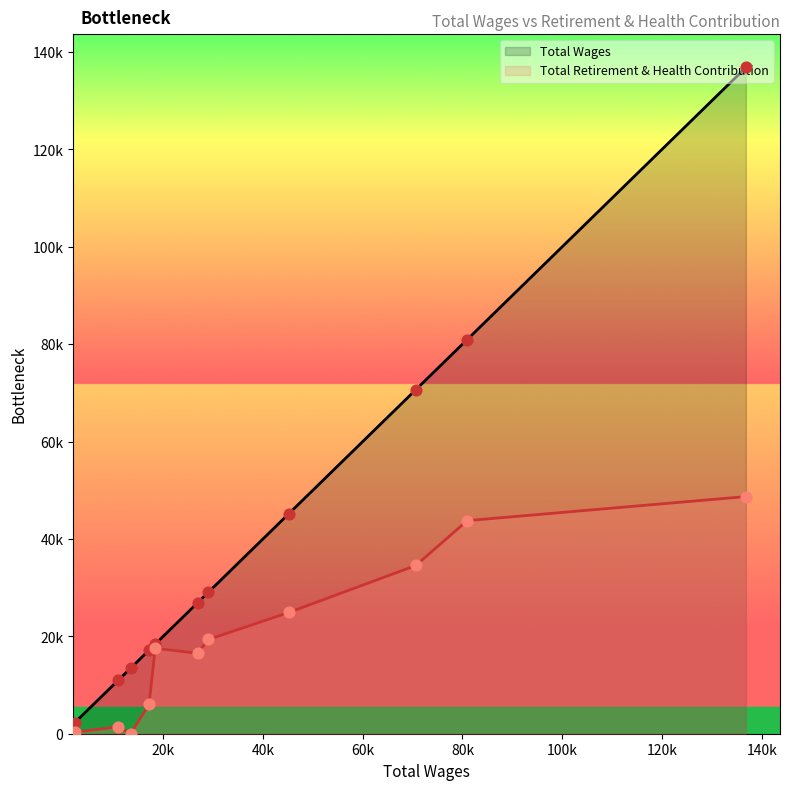

Is the value of Total Wages at Finance Manager greater than the value of Total Retirement & Health Contribution at City Clerk?

Yes